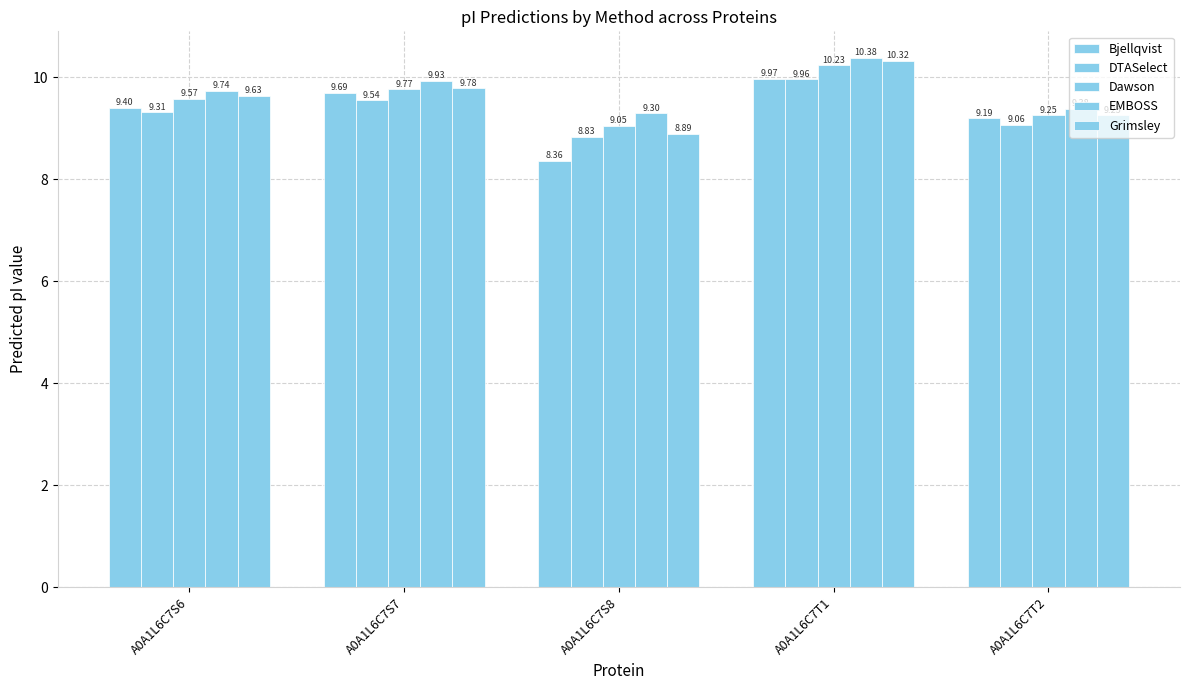

Does the chart contain any negative values?

No